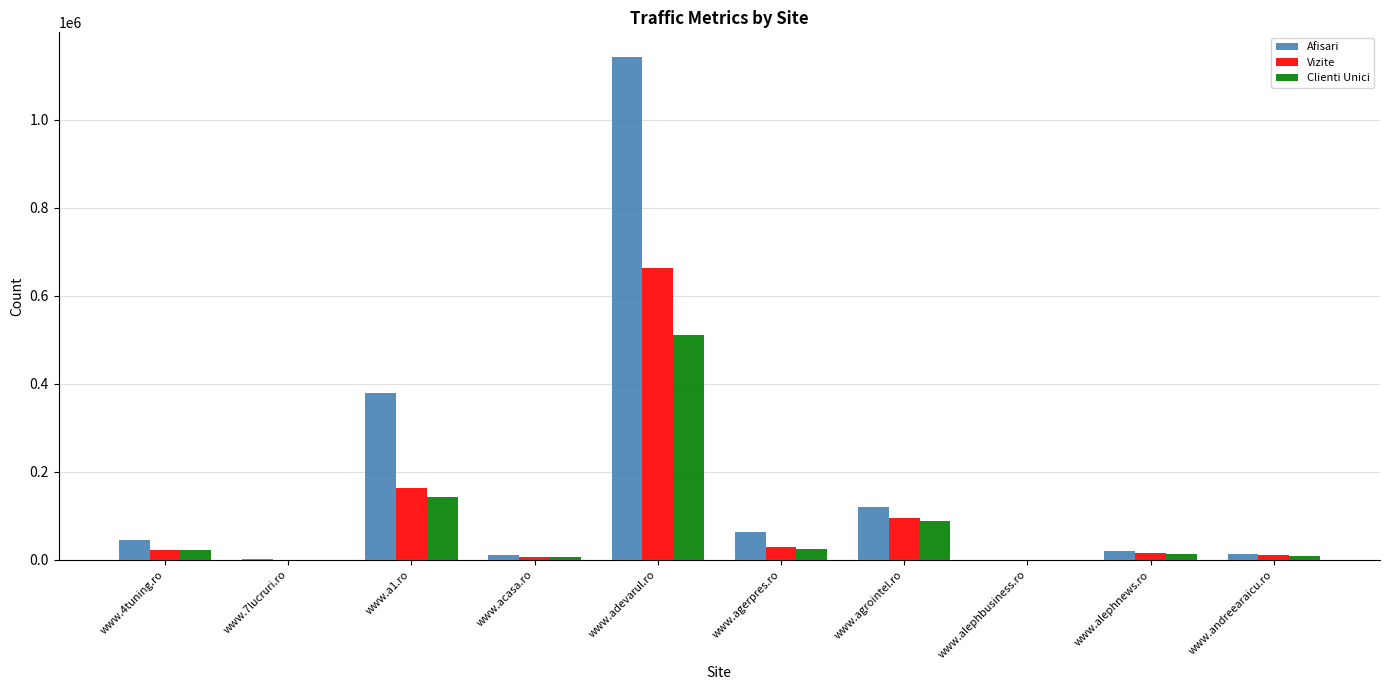

At which label is Vizite closest to 331677?

www.a1.ro